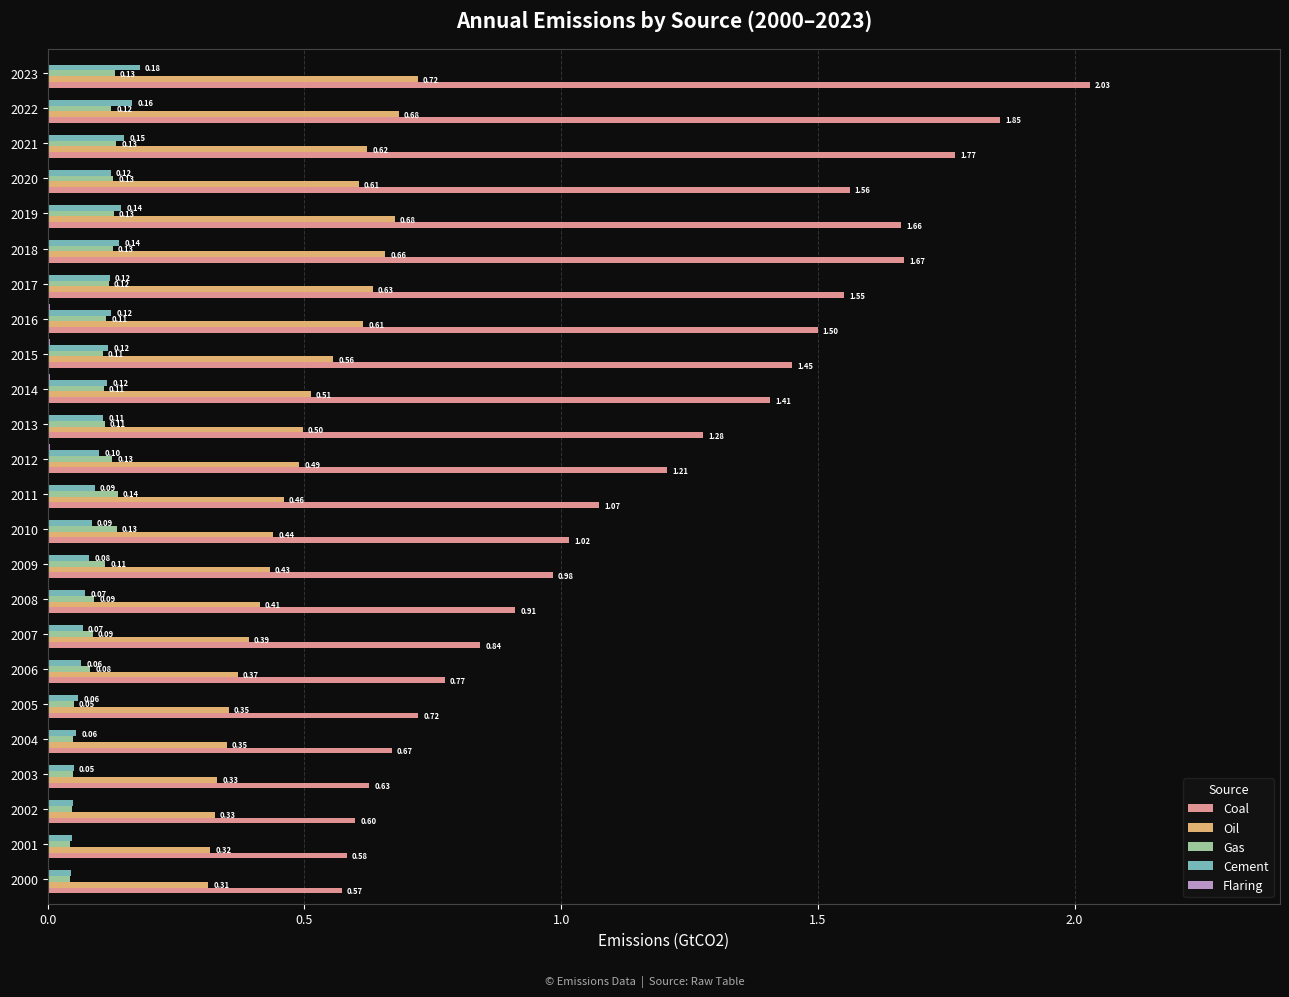

At which category is the sum across all series the highest?

2023